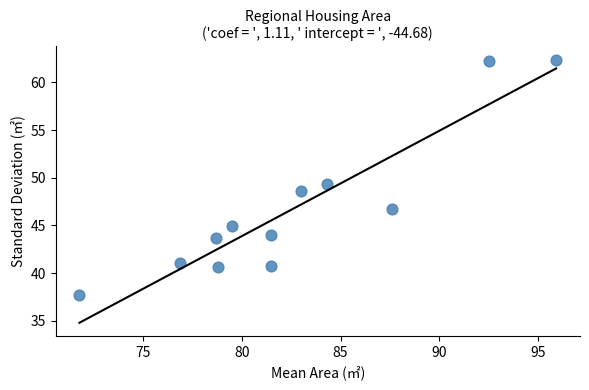

What is the range of X values (max minus min)?

24.1